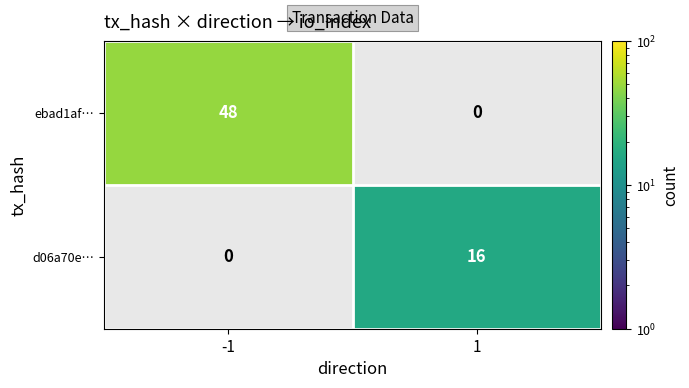

Is it true that ebad1af… equals 19 at -1?

False